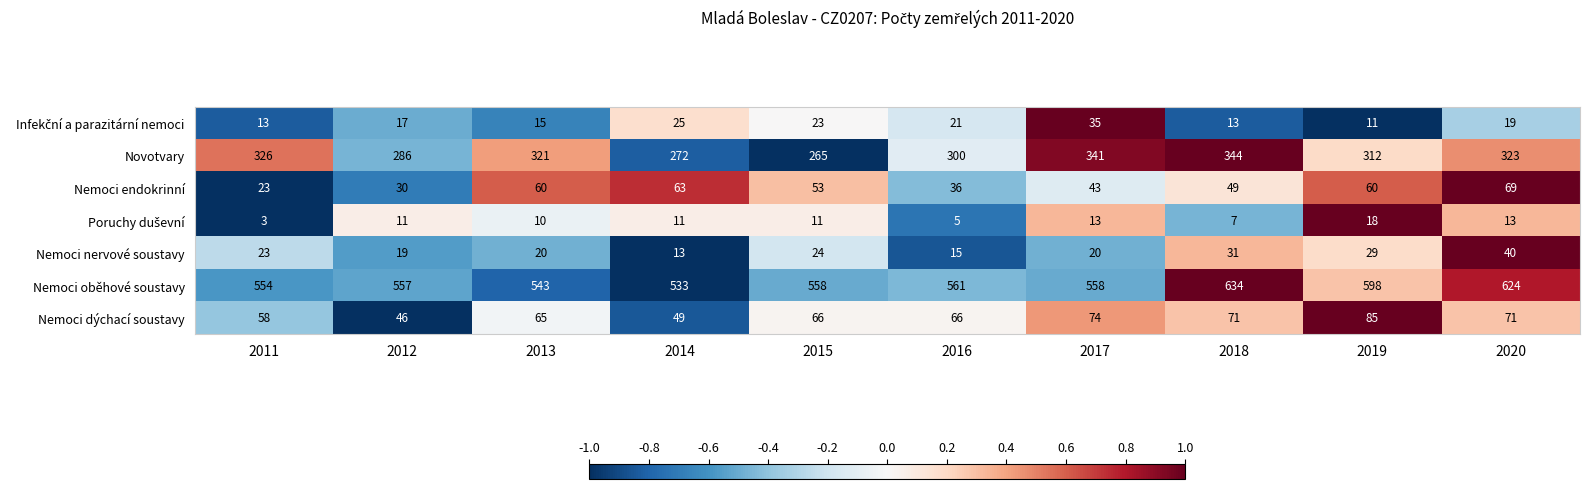

The value of Nemoci endokrinní at 2012 is 41. True or false?

False